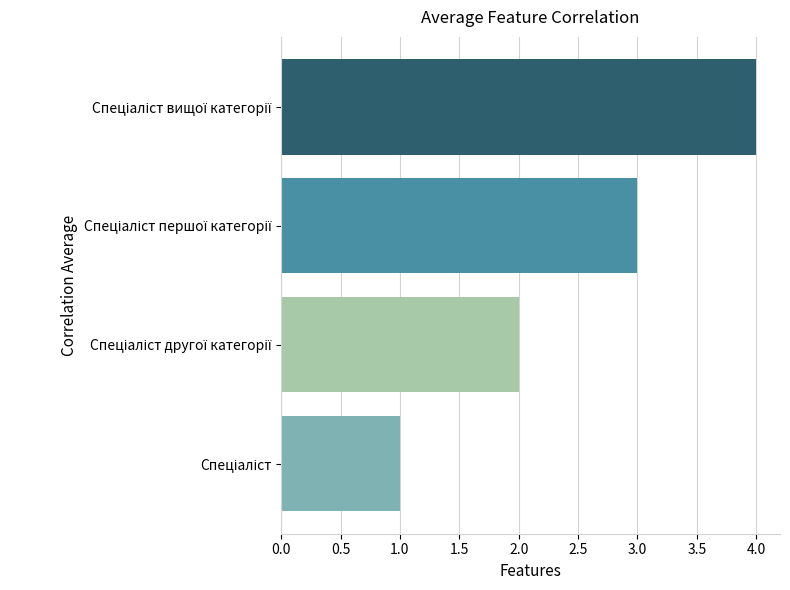

Count the values in the range 2 to 4.

3